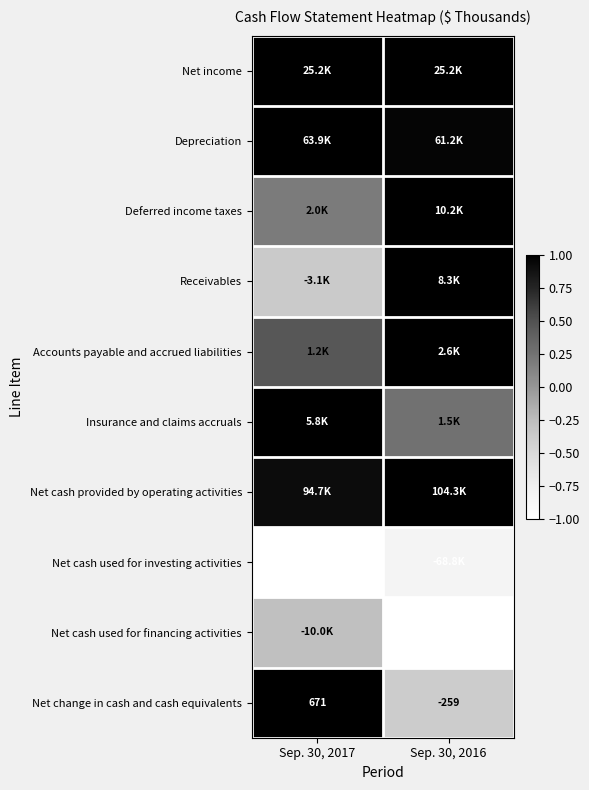

Which category has the highest value in the Depreciation series?

Sep. 30, 2017